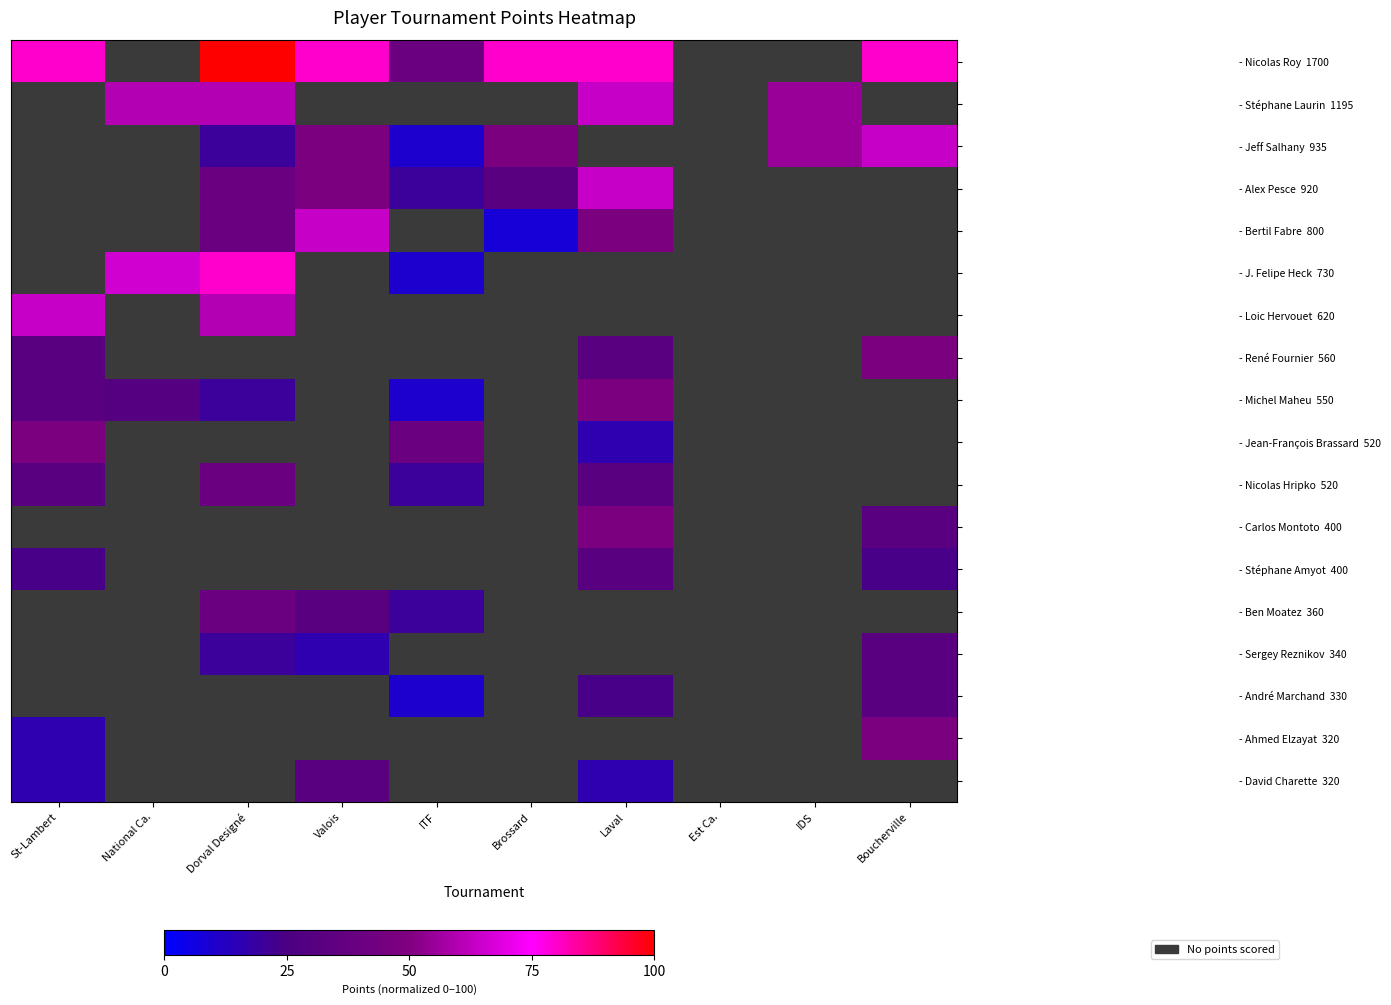

Which series has the widest spread of values?

- Nicolas Roy 1700